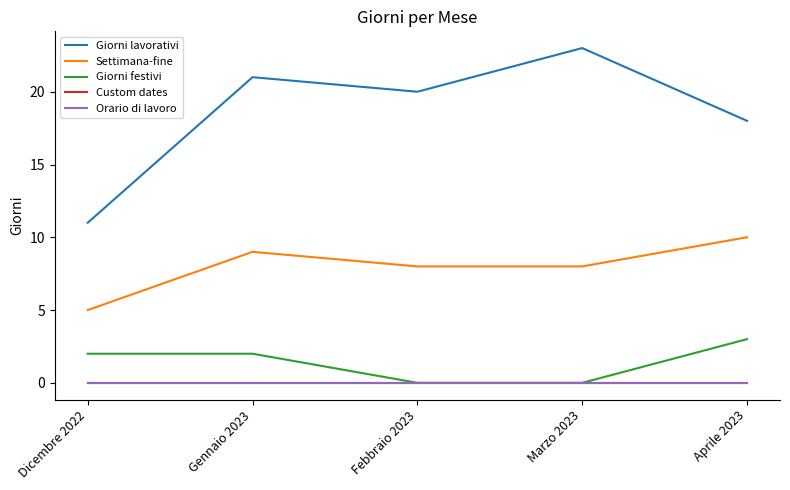

Which category has the lowest value in the Custom dates series?

Dicembre 2022